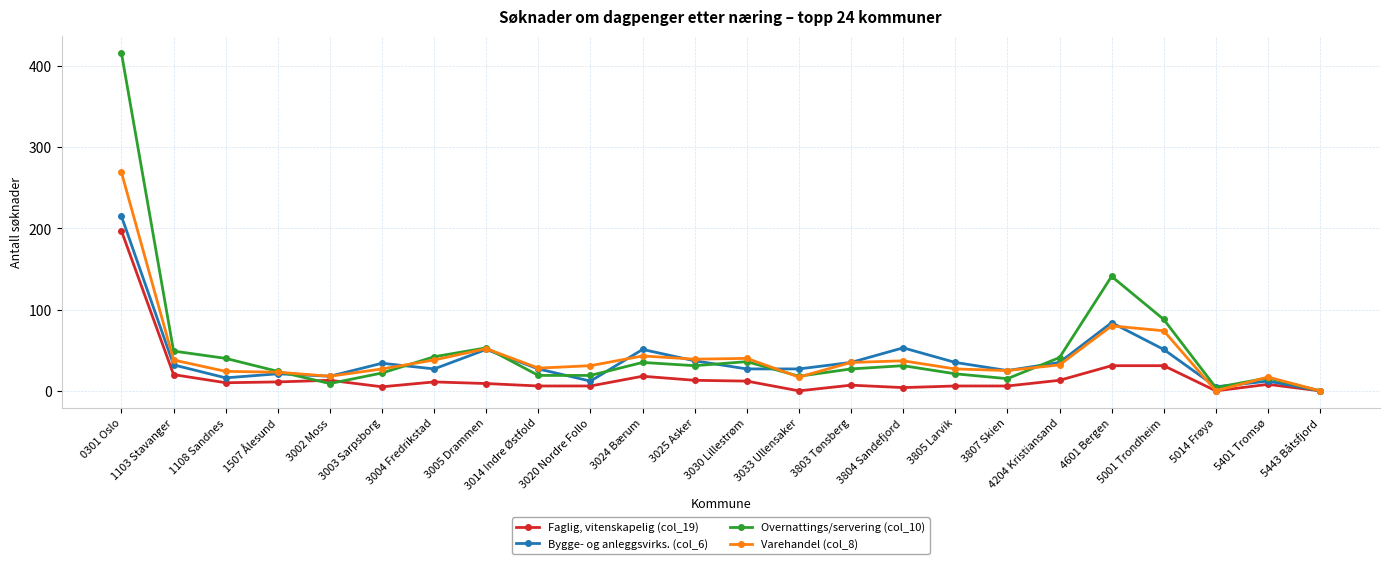

At which label does Varehandel (col_8) first exceed 32?

0301 Oslo